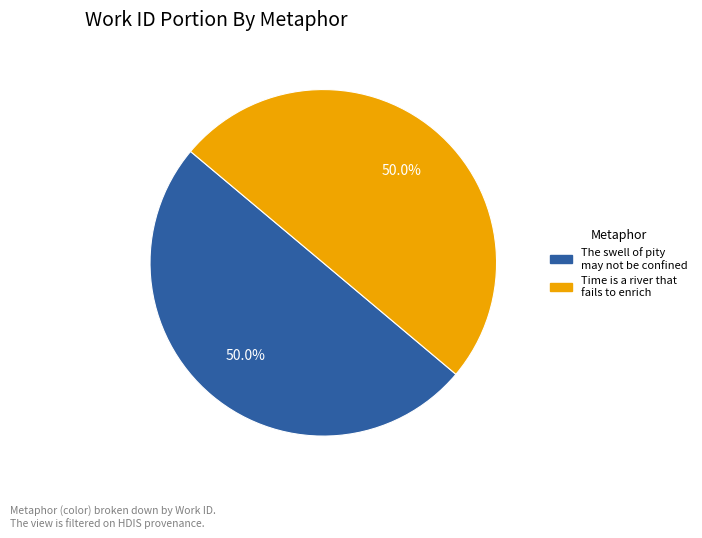

How much of the chart is everything except Time is a river that fails to enrich?

50.0%